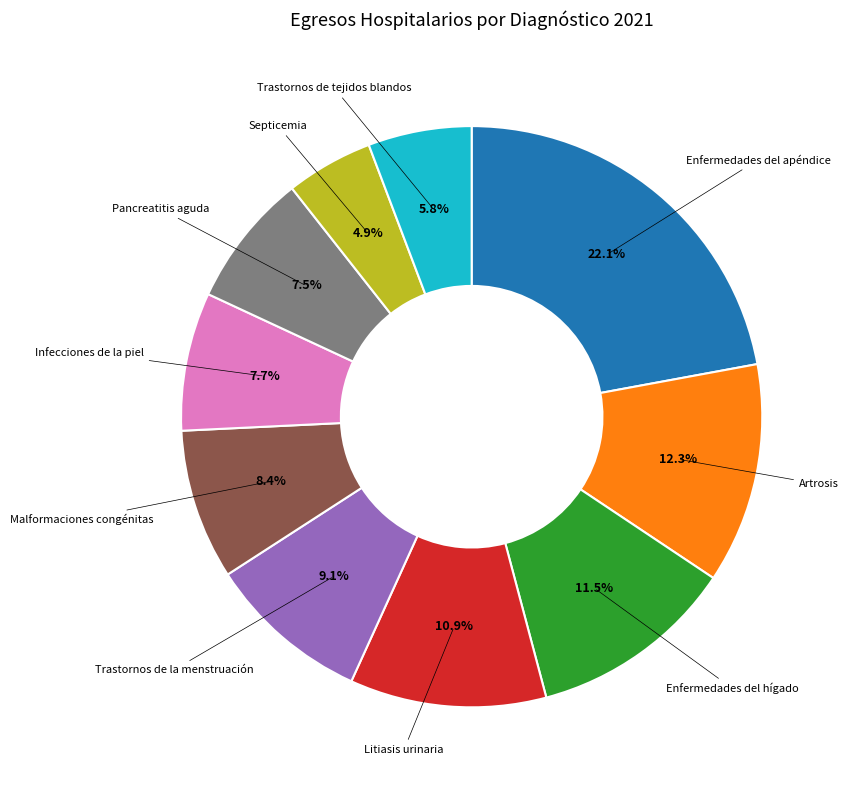

Which has a higher value, Trastornos de tejidos blandos or Enfermedades del hígado?

Enfermedades del hígado